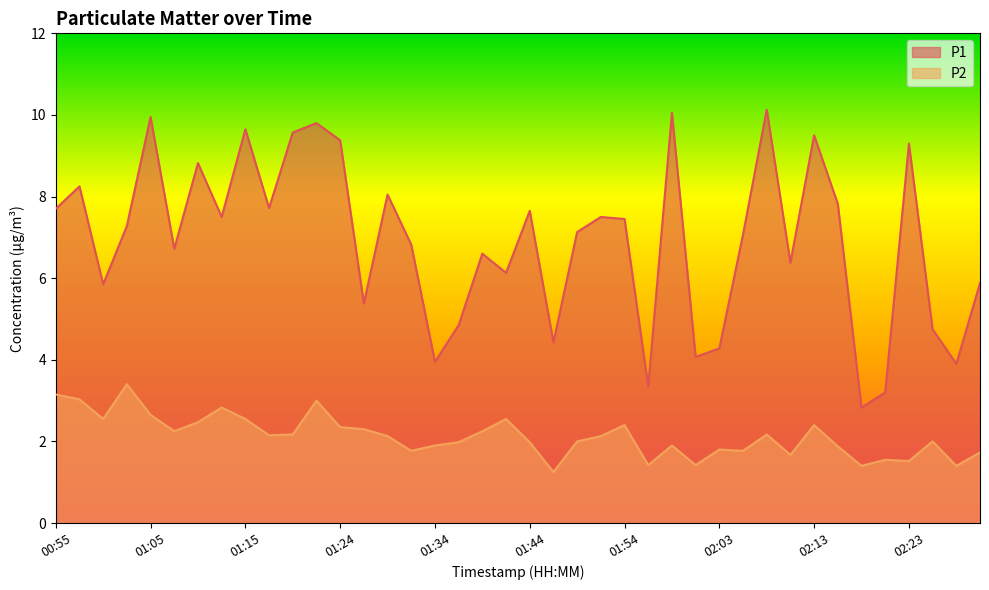

What is the approximate value of P1 at 01:46?

4.4